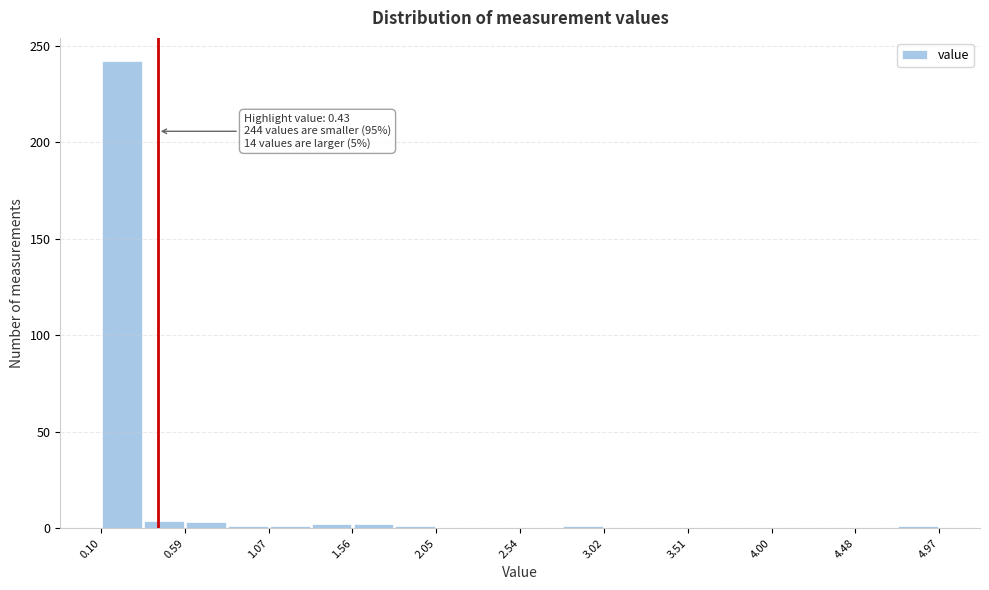

Over which range of the x-axis is the bar tallest?

0.10 to 0.35